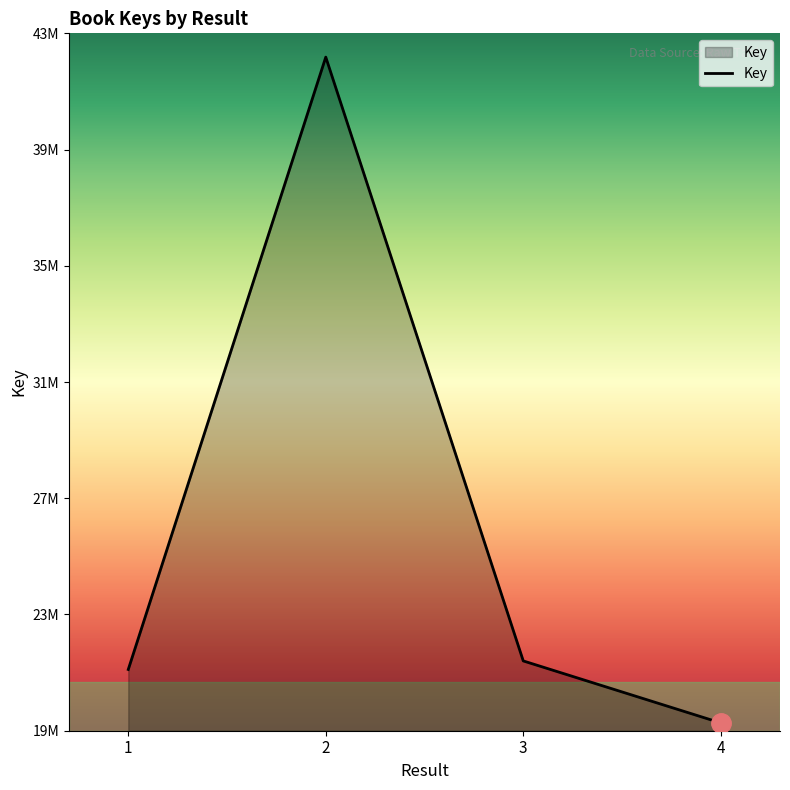

Does the chart display data point markers on the line(s)?

No